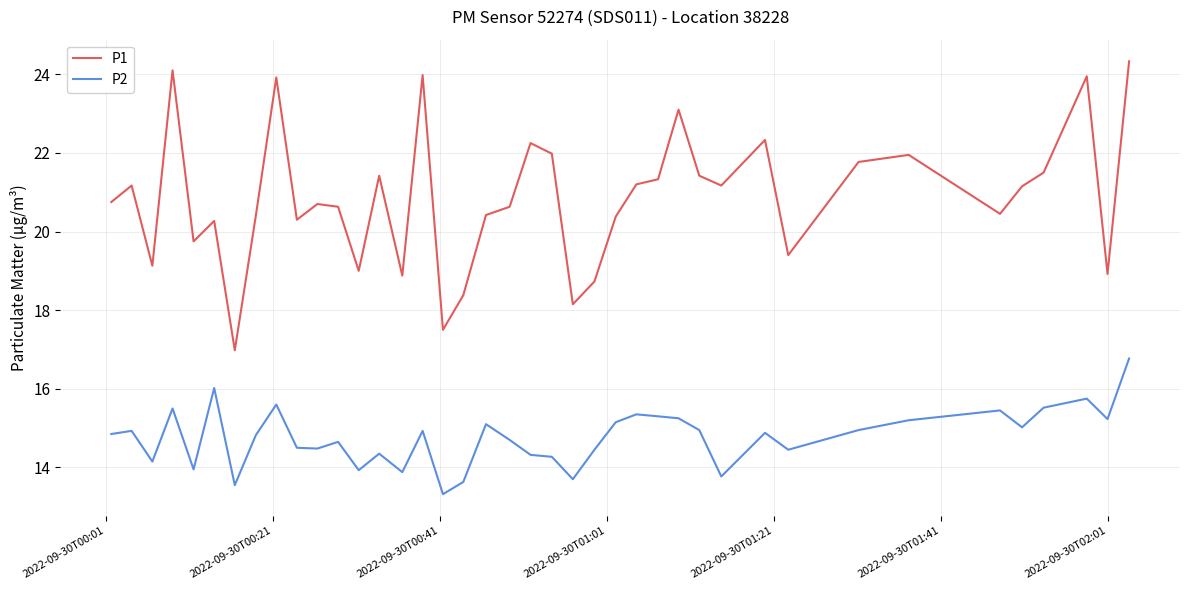

List the series in order of their peak value, highest first.

P1, P2